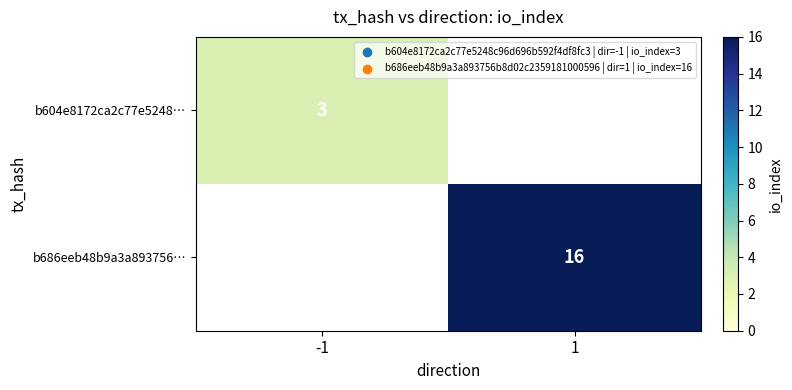

The b604e8172ca2c77e5248… series shows 3 at -1. True or false?

True